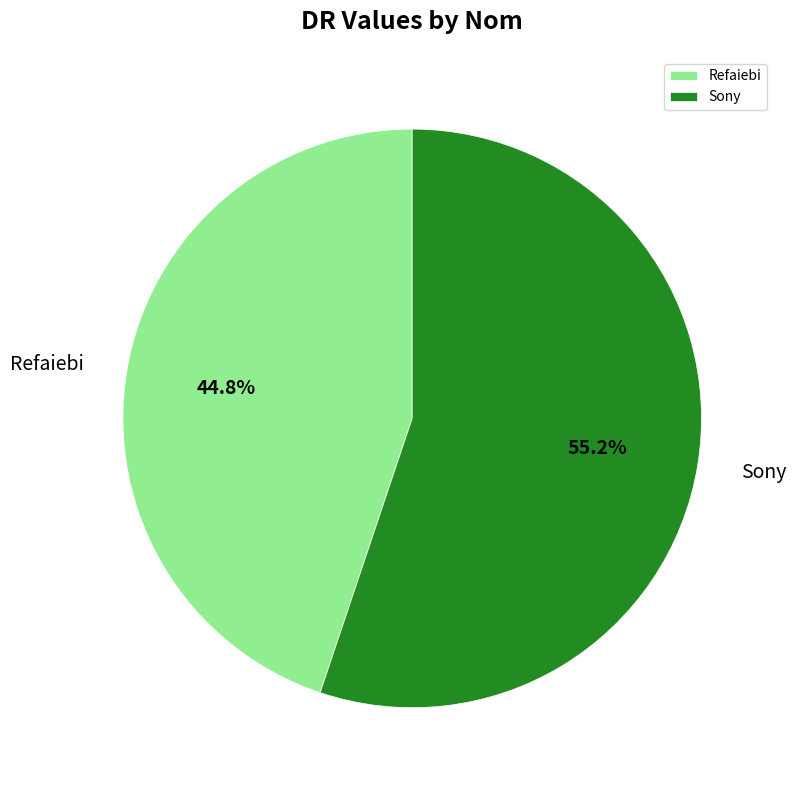

Which slice is the smallest?

Refaiebi